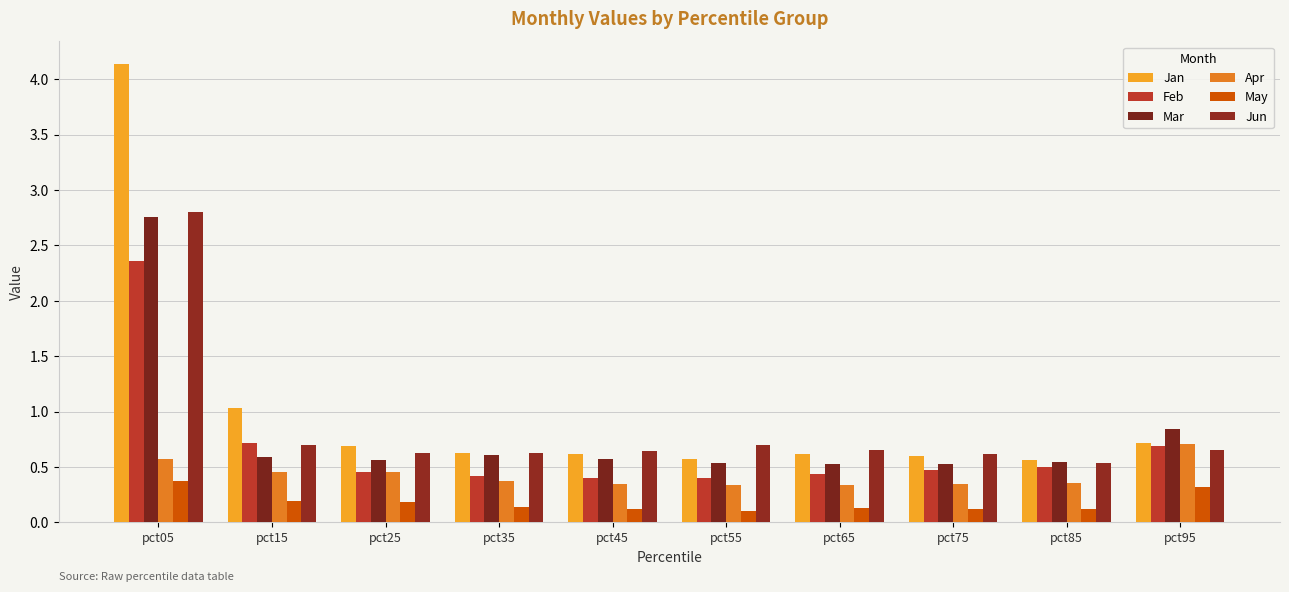

Is it true that Jun equals 0.7 at pct15?

True